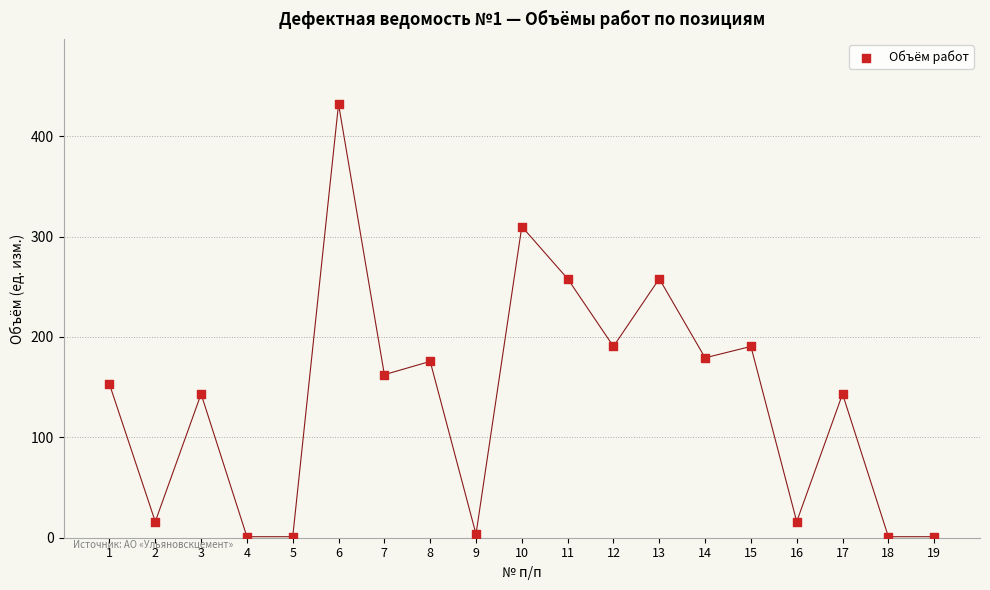

What is the range of Y values (max minus min)?

431.0